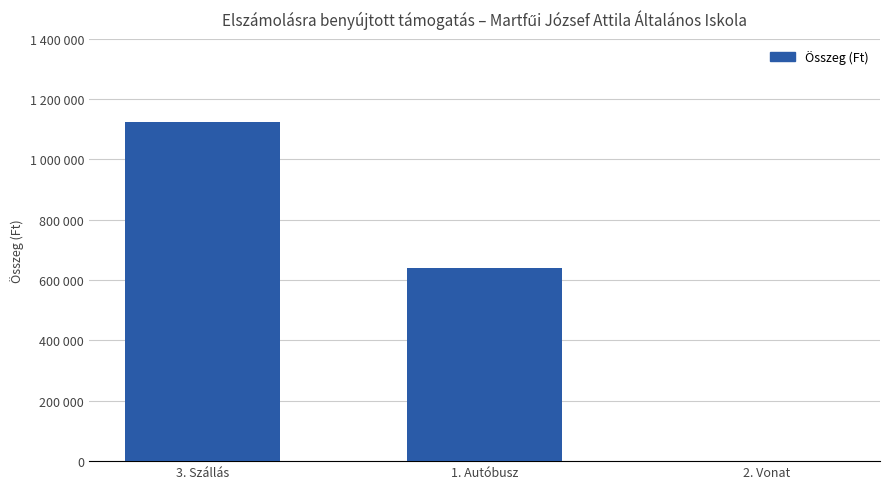

Are the bars horizontal?

No